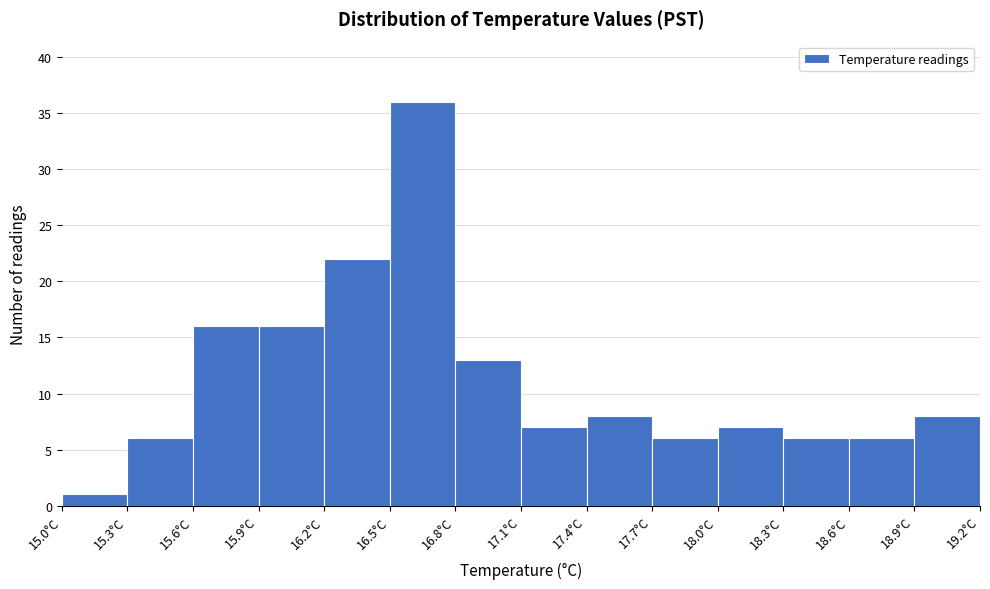

Reading left to right, list every bar in this chart as the range it spans on the x-axis followed by its height. The values are not printed on the chart, so give them approximately, as read against the axis.

15.0 to 15.3: 1
15.3 to 15.6: 6
15.6 to 15.9: 16
15.9 to 16.2: 16
16.2 to 16.5: 22
16.5 to 16.8: 36
16.8 to 17.1: 13
17.1 to 17.4: 7
17.4 to 17.7: 8
17.7 to 18.0: 6
18.0 to 18.3: 7
18.3 to 18.6: 6
18.6 to 18.9: 6
18.9 to 19.2: 8